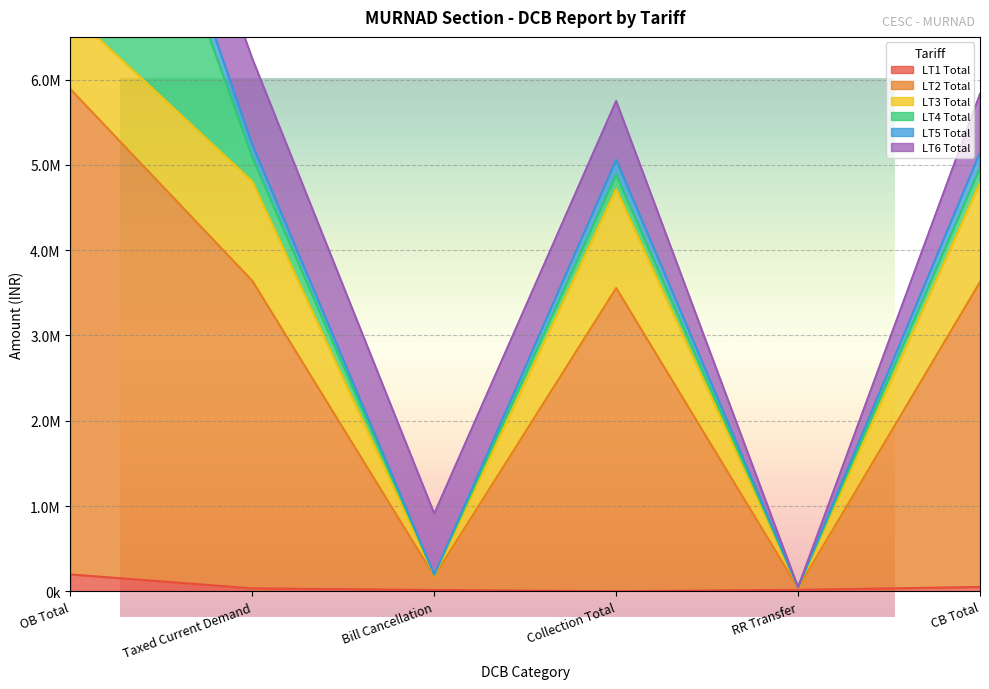

True or false: LT2 Total and LT1 Total intersect in this chart.

False